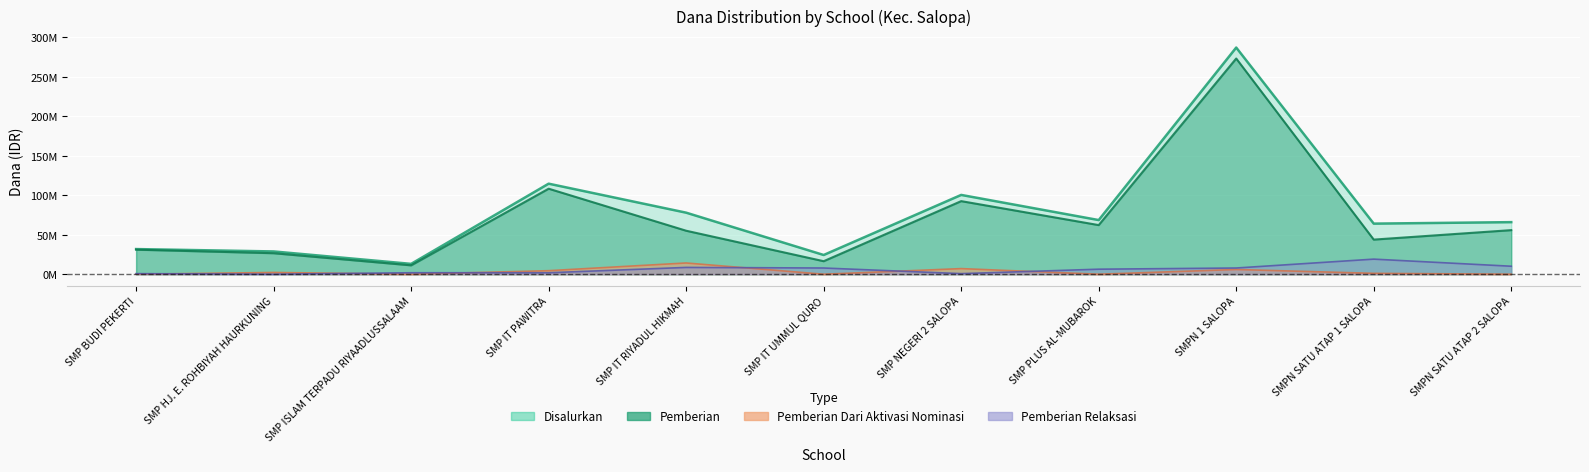

What is the difference between the Pemberian Dari Aktivasi Nominasi values at SMP IT PAWITRA and SMP NEGERI 2 SALOPA?

2625000